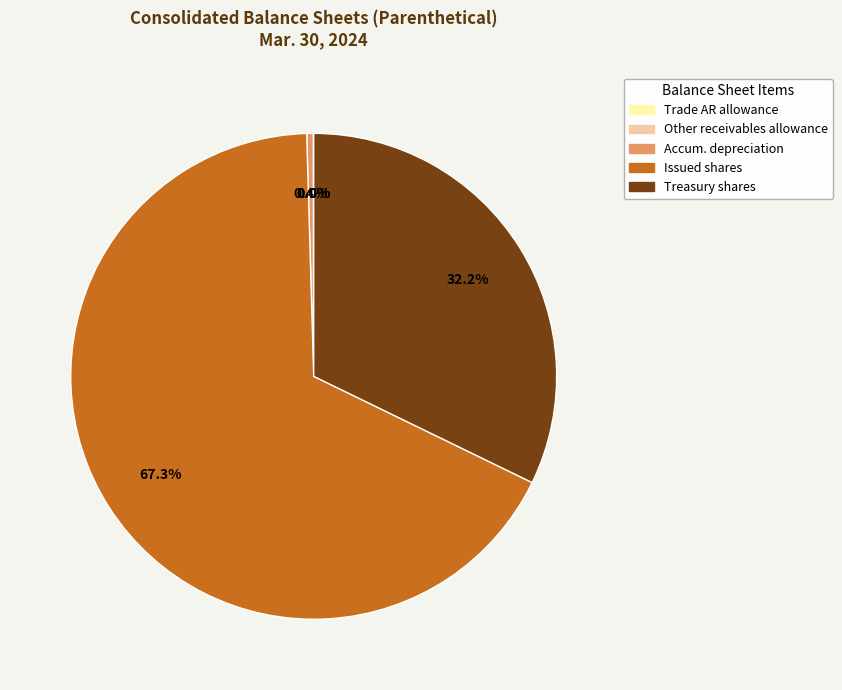

Which category has the biggest portion of the pie?

Issued shares